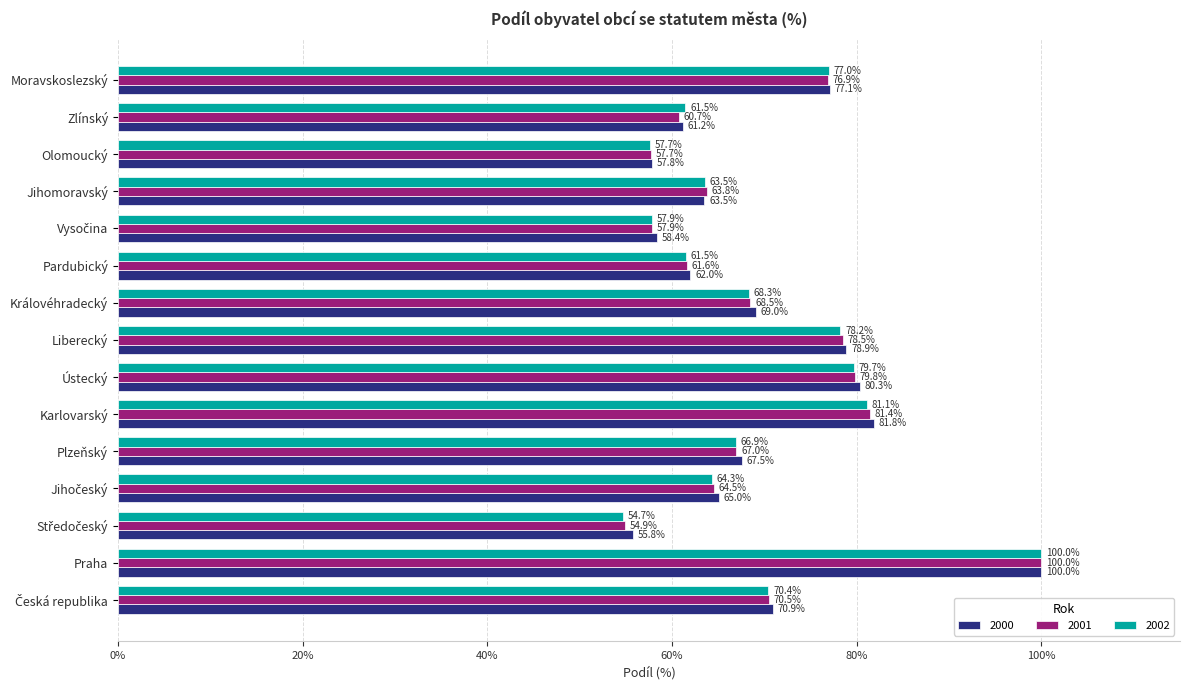

How many distinct data groups are displayed?

3